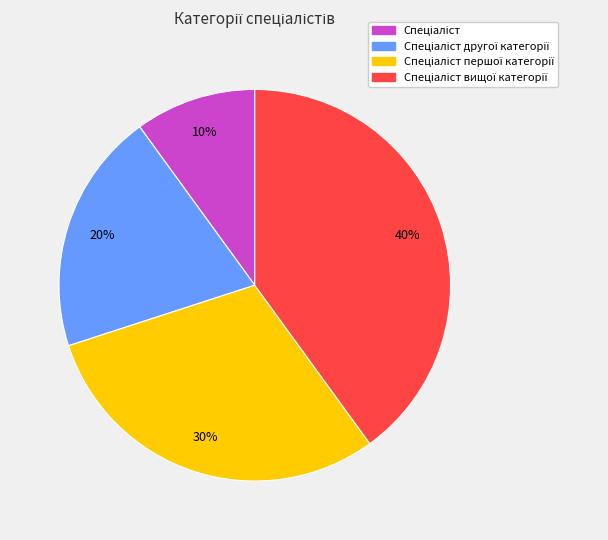

Is there any slice that represents more than half of the pie?

No